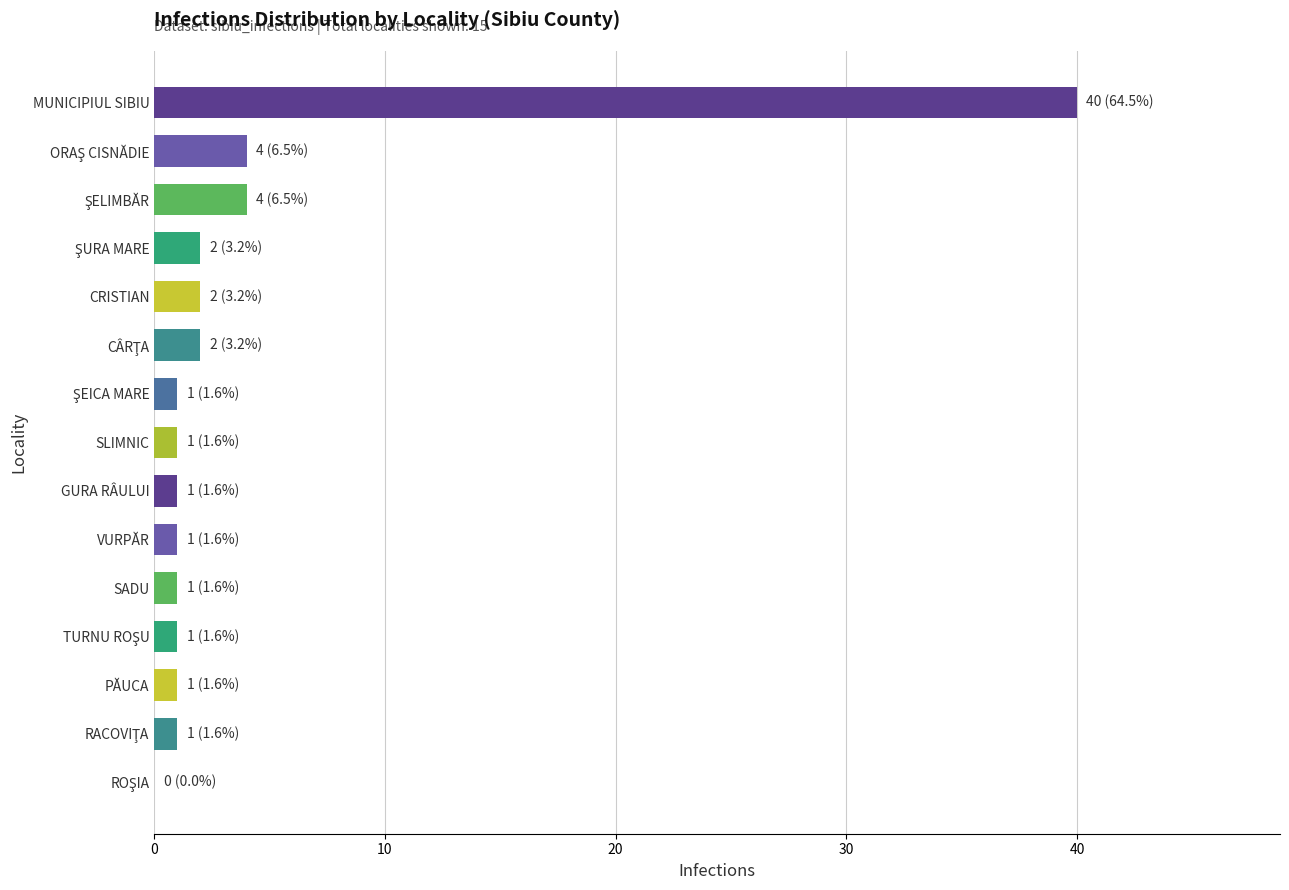

Which label corresponds to the largest value in the chart?

MUNICIPIUL SIBIU